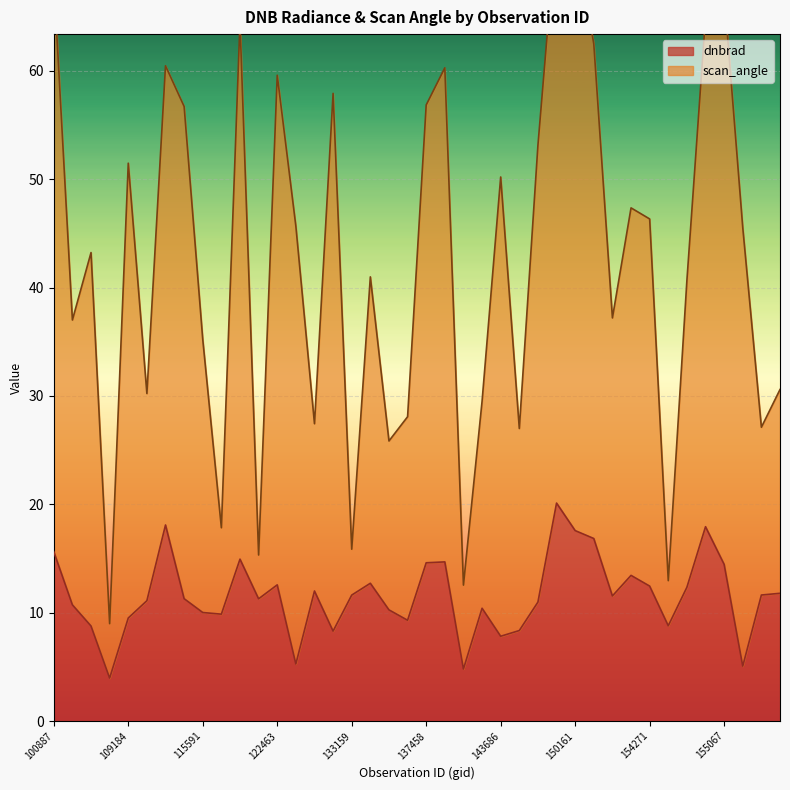

At how many categories does at least one series exceed 54?

13